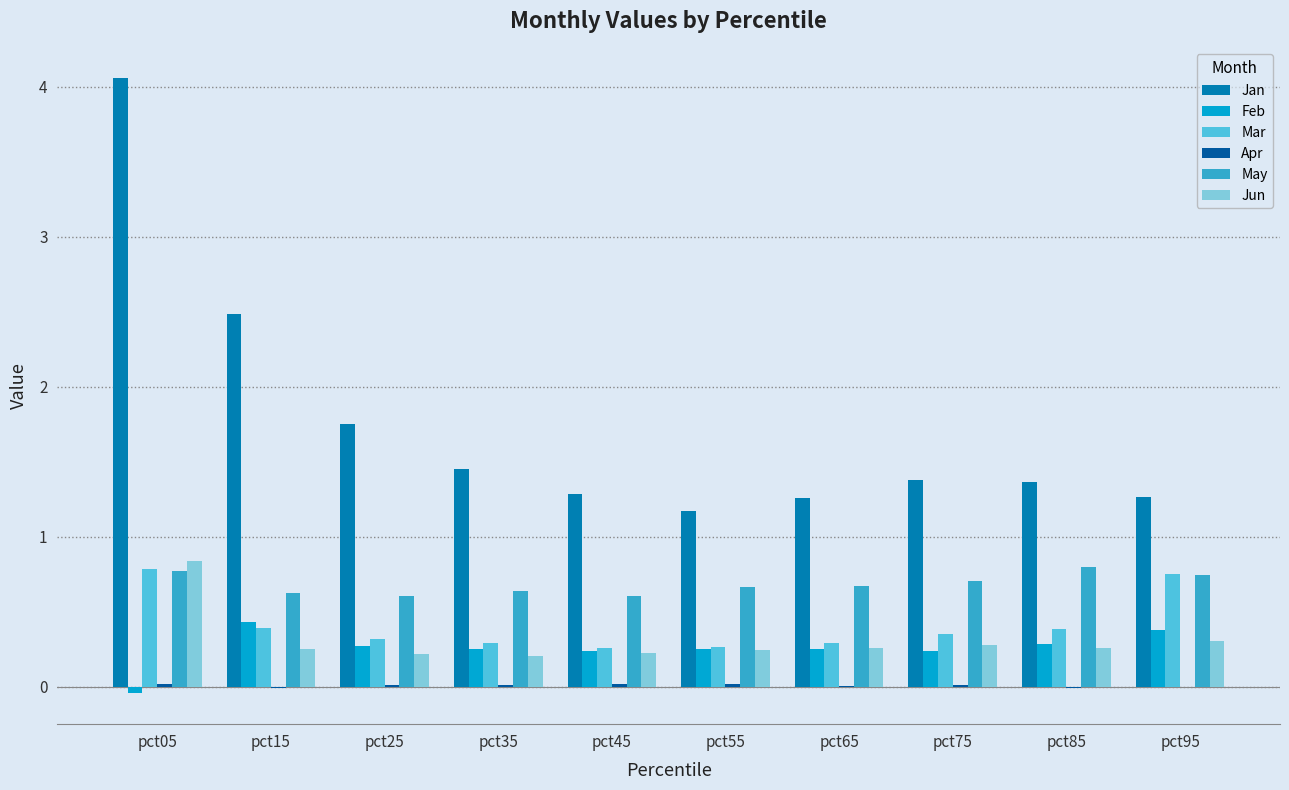

Does the chart contain stacked bars?

No